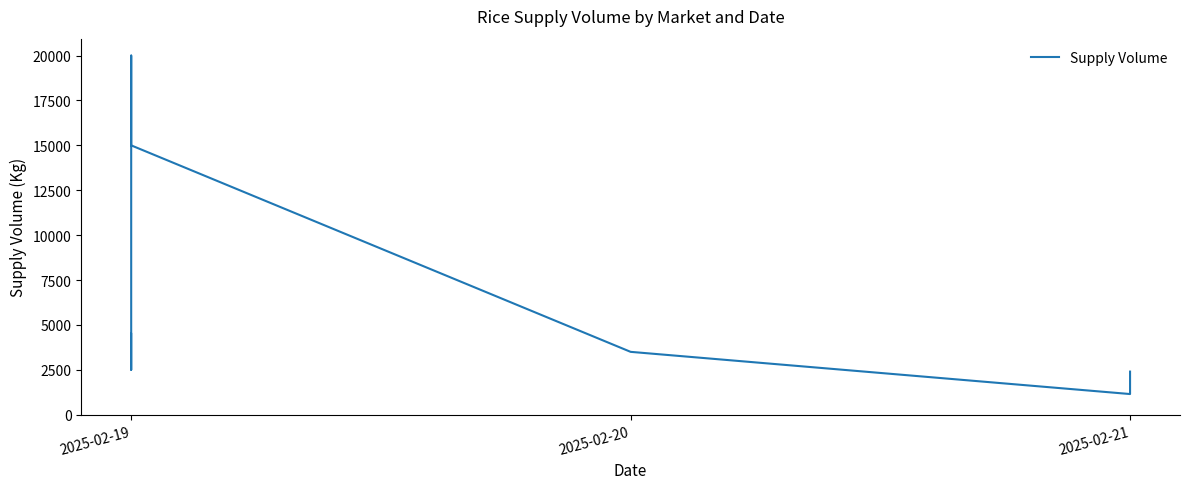

Count the number of categories in the chart.

7